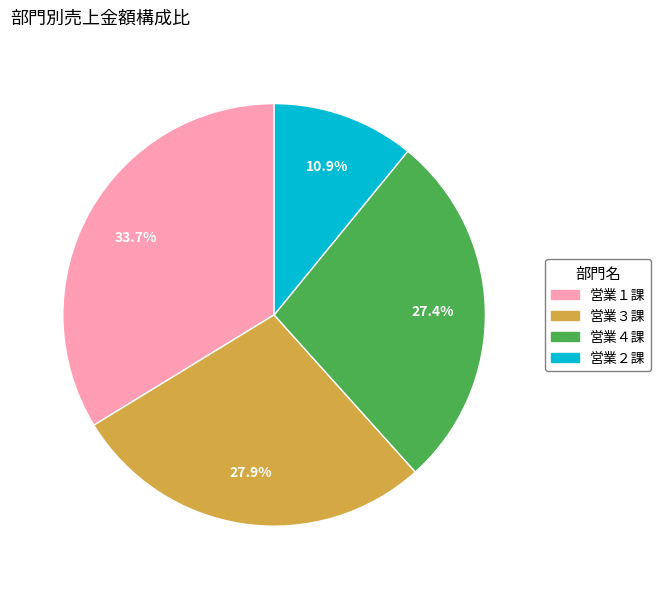

Is there any slice that represents more than half of the pie?

No